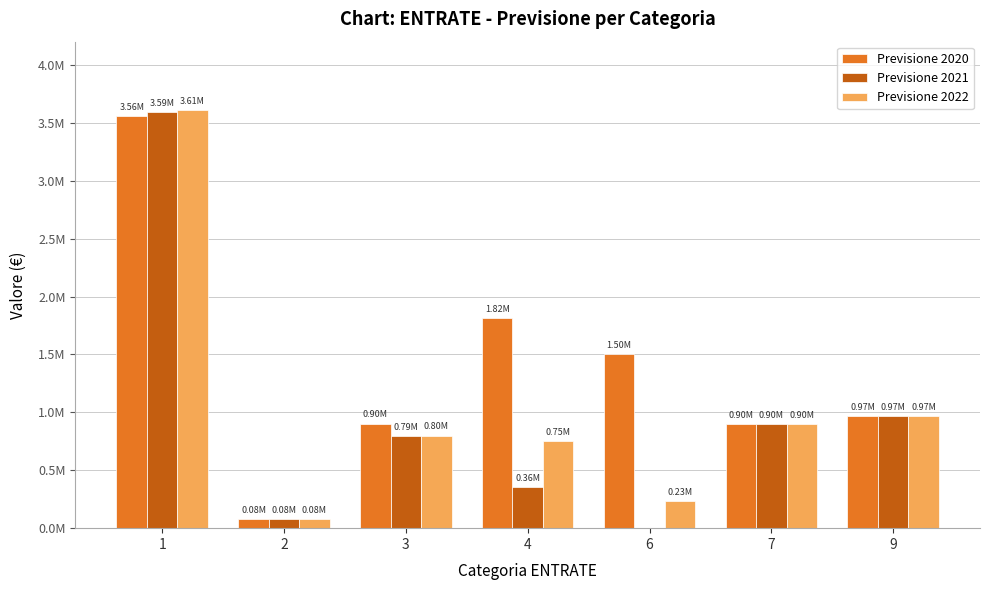

What is the total value across all series at 9?

2904000.0